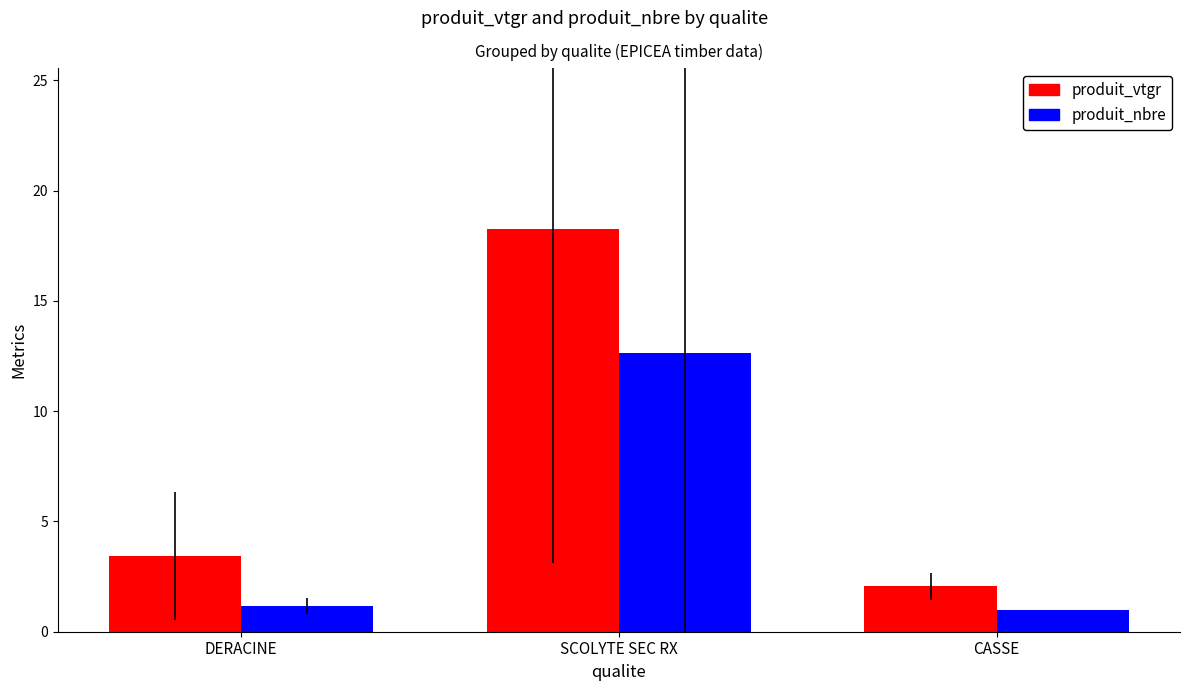

Is the value of produit_nbre at DERACINE greater than the value of produit_vtgr at SCOLYTE SEC RX?

No